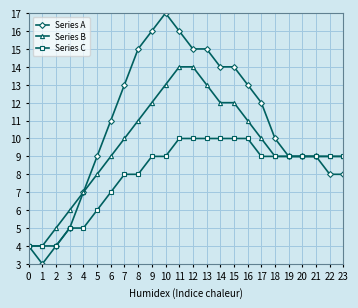

Reading right to left, transcribe all the data shown in this chart.

Series A: 23=8	22=8	21=9	20=9	19=9	18=10	17=12	16=13	15=14	14=14	13=15	12=15	11=16	10=17	9=16	8=15	7=13	6=11	5=9	4=7	3=5	2=4	1=3	0=4
Series B: 23=9	22=9	21=9	20=9	19=9	18=9	17=10	16=11	15=12	14=12	13=13	12=14	11=14	10=13	9=12	8=11	7=10	6=9	5=8	4=7	3=6	2=5	1=4	0=4
Series C: 23=9	22=9	21=9	20=9	19=9	18=9	17=9	16=10	15=10	14=10	13=10	12=10	11=10	10=9	9=9	8=8	7=8	6=7	5=6	4=5	3=5	2=4	1=4	0=4